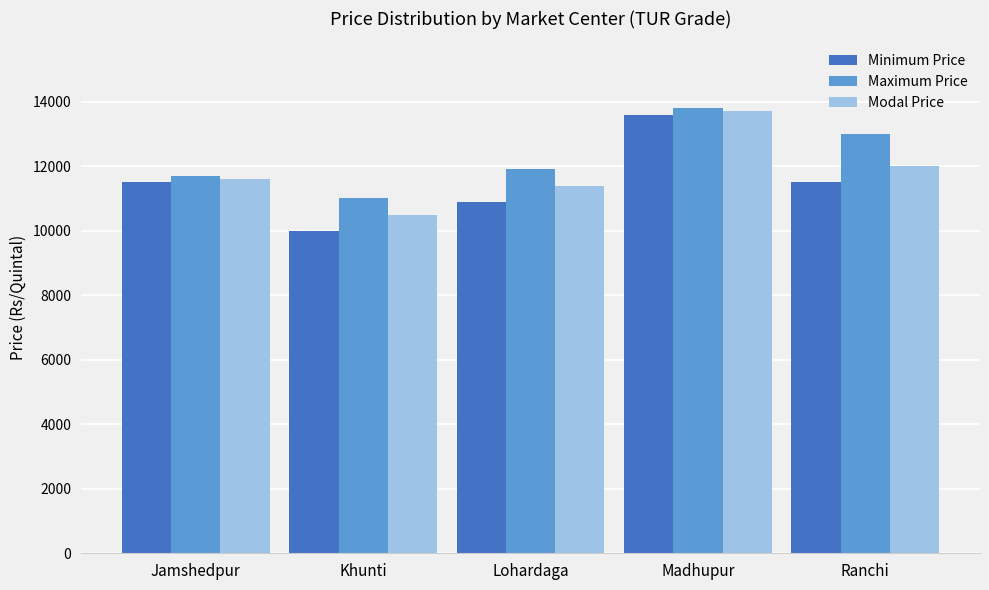

What position from the right is Khunti?

4